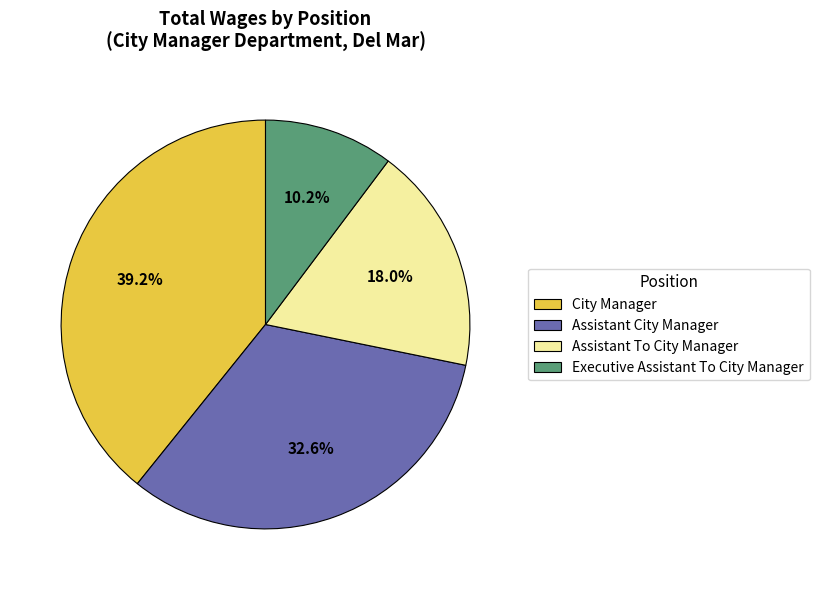

The Assistant City Manager slice represents 33% of the pie. True or false?

True